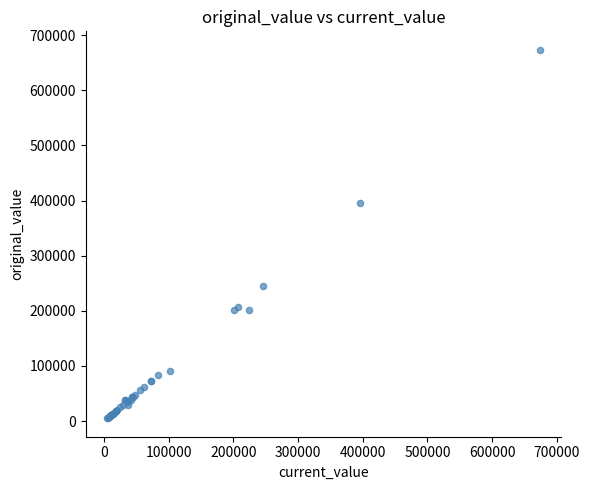

What Y value in the scatter plot is closest to 339244?

395383.5